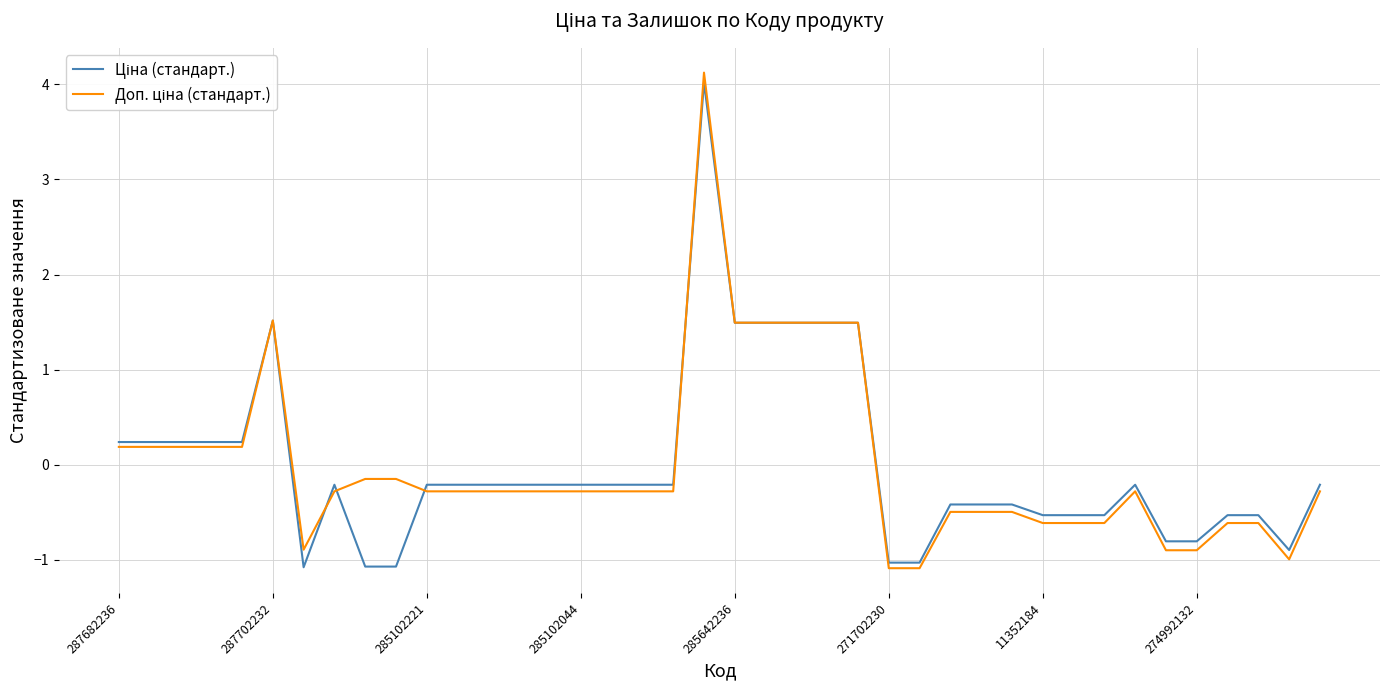

What is the maximum value shown in the chart?

4.1